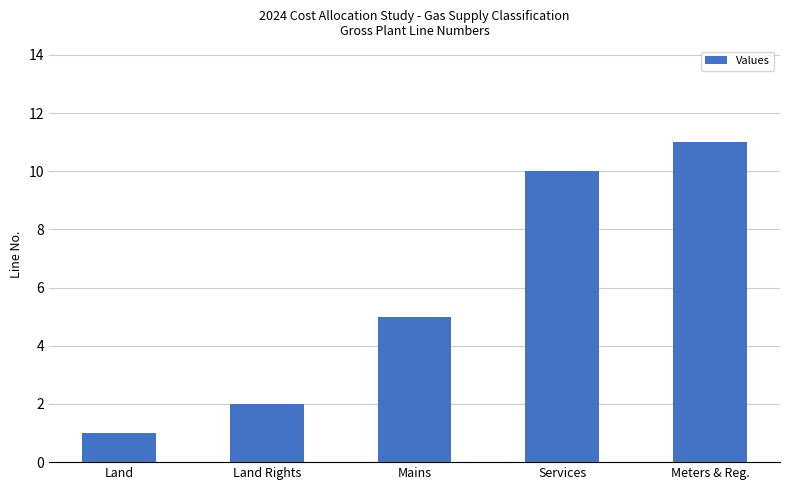

What is the difference between the maximum and minimum values?

10